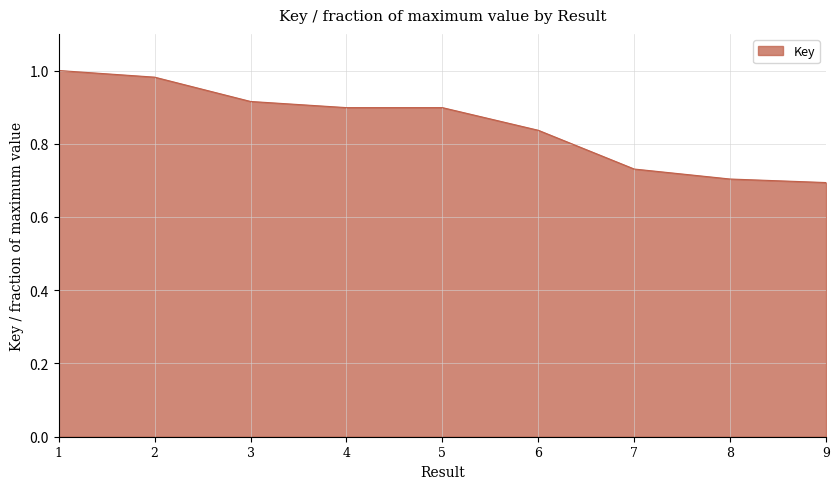

Is it true that the value at 7 is 0.7?

True